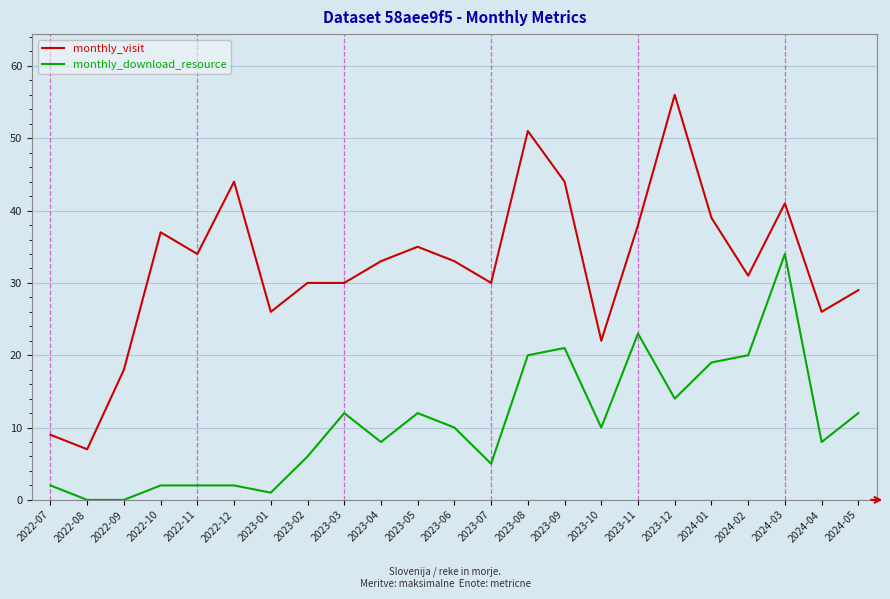

Which series changed the most between 2024-02 and 2024-04?

monthly_download_resource